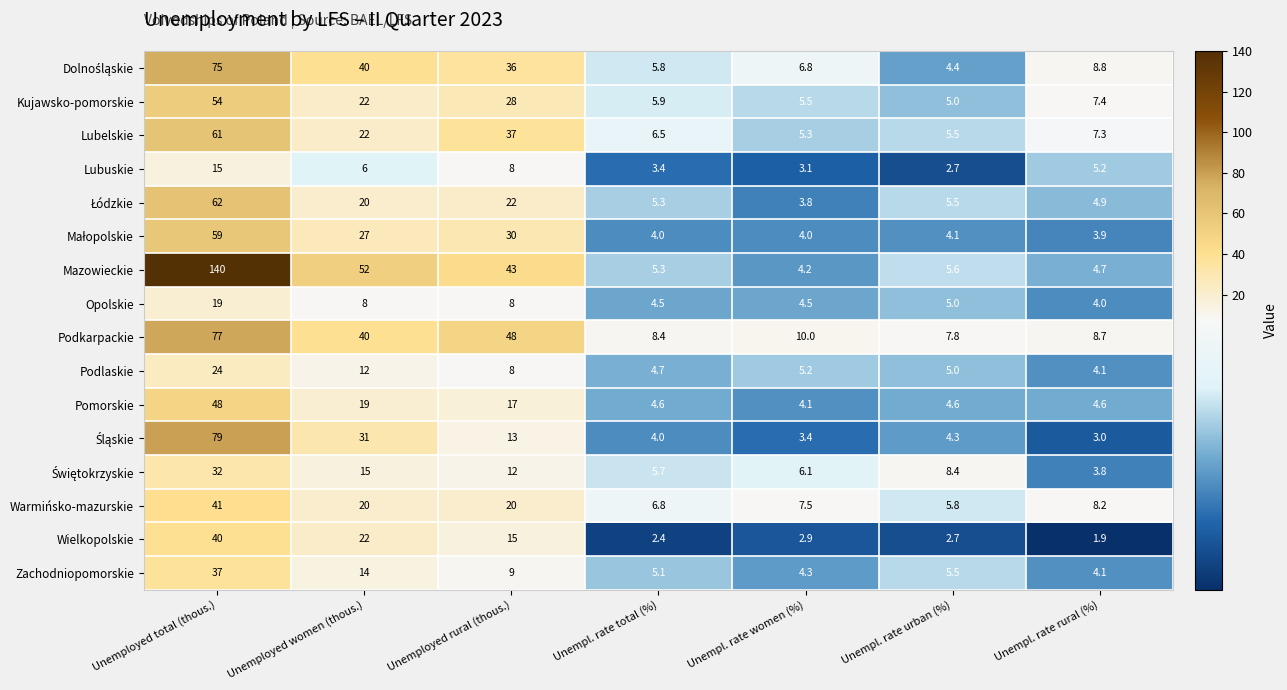

What is the sum of the Zachodniopomorskie values at Unempl. rate urban (%) and Unempl. rate rural (%)?

9.6